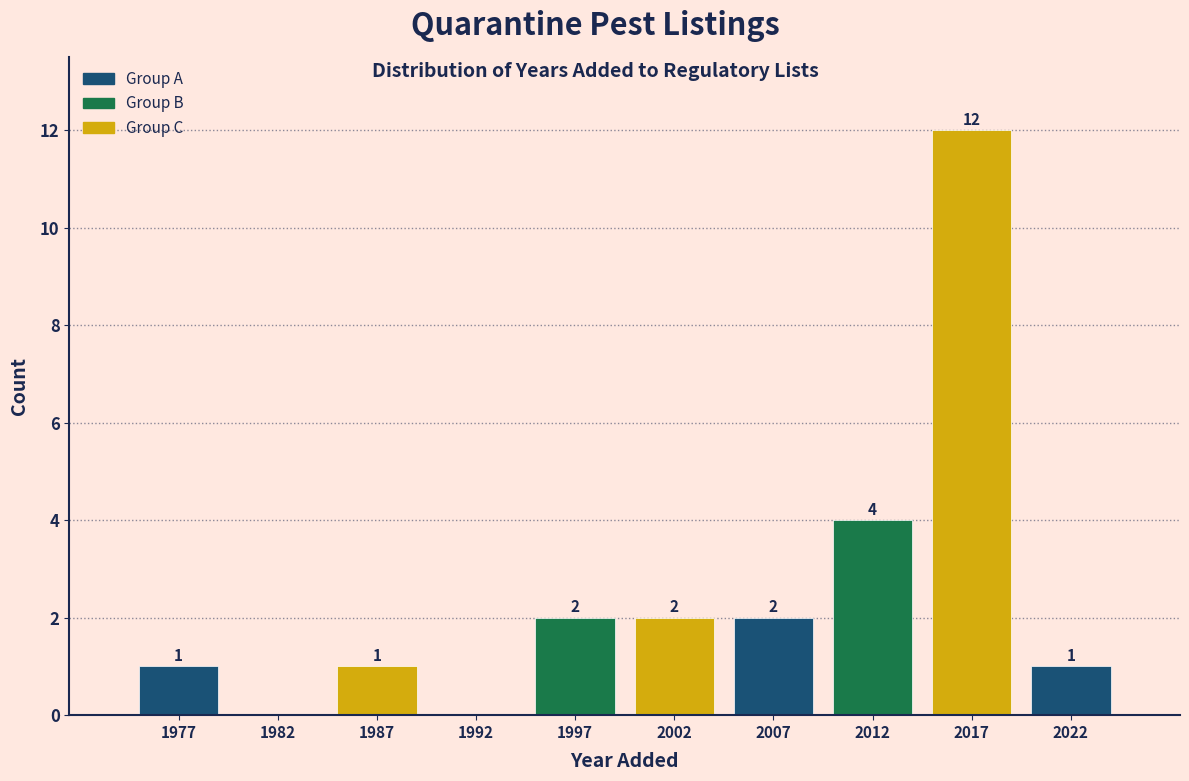

Over which range of the x-axis is the bar tallest?

2015 to 2020